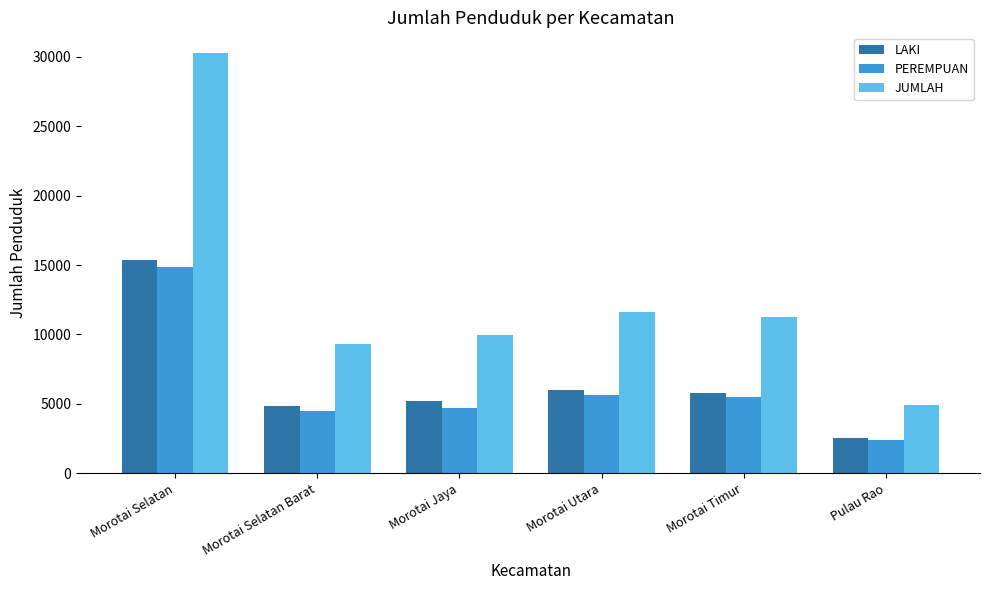

How many series are shown in this chart?

3